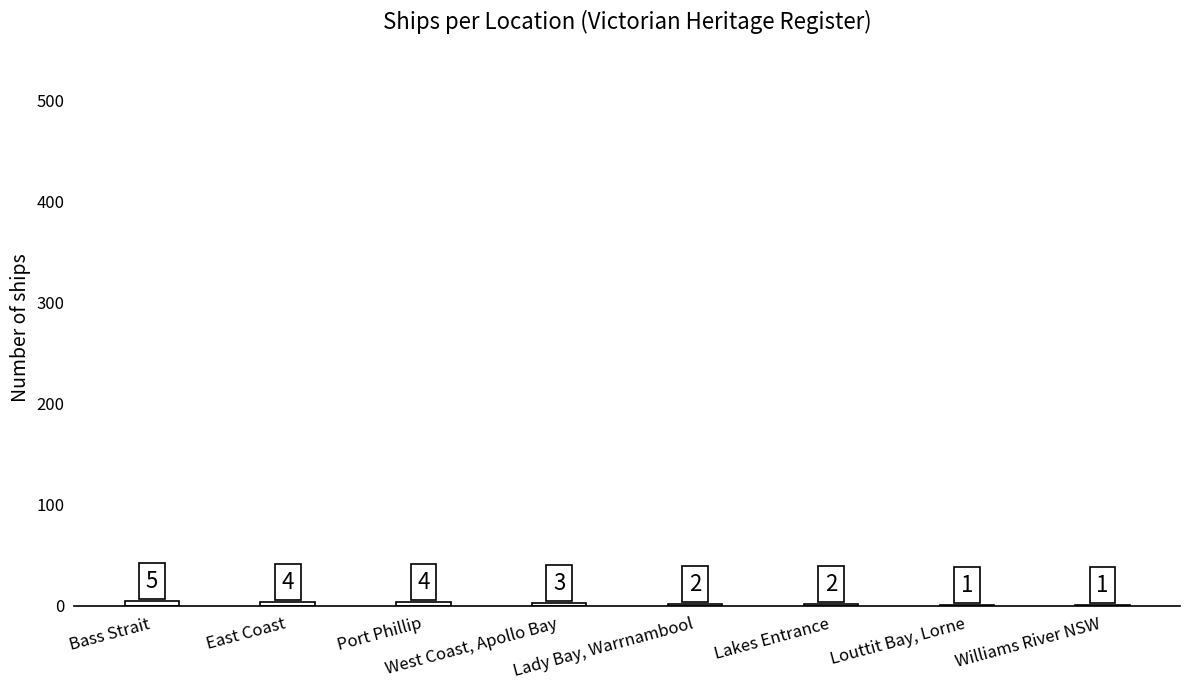

Where does the data first go above 3?

Bass Strait